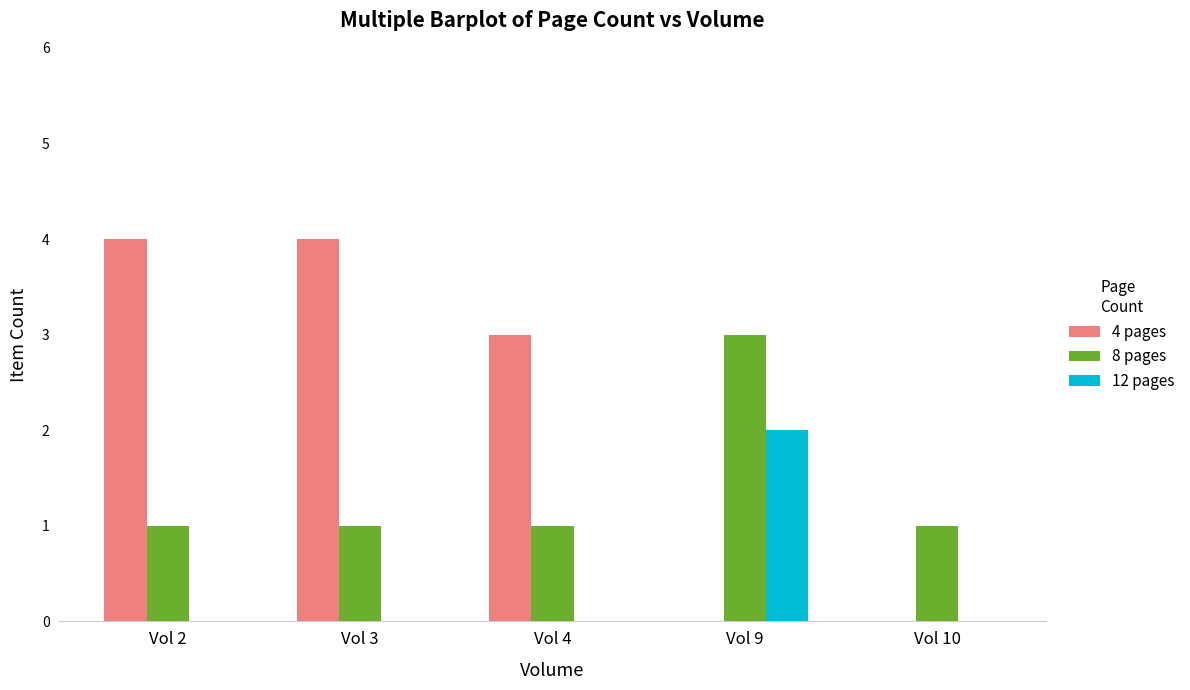

Are the bars horizontal?

No